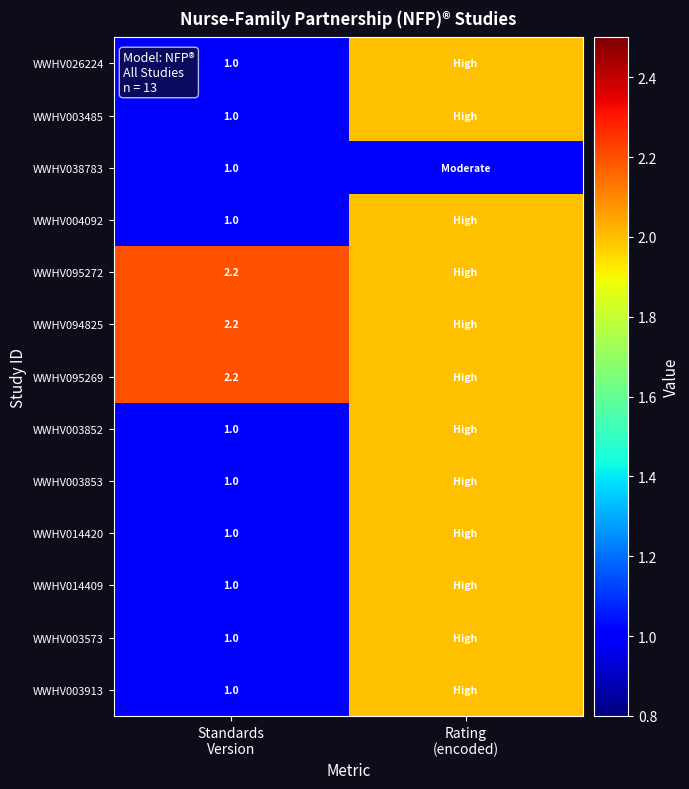

Is the value of WWHV003573 at Rating (encoded) greater than the value of WWHV004092 at Rating (encoded)?

No